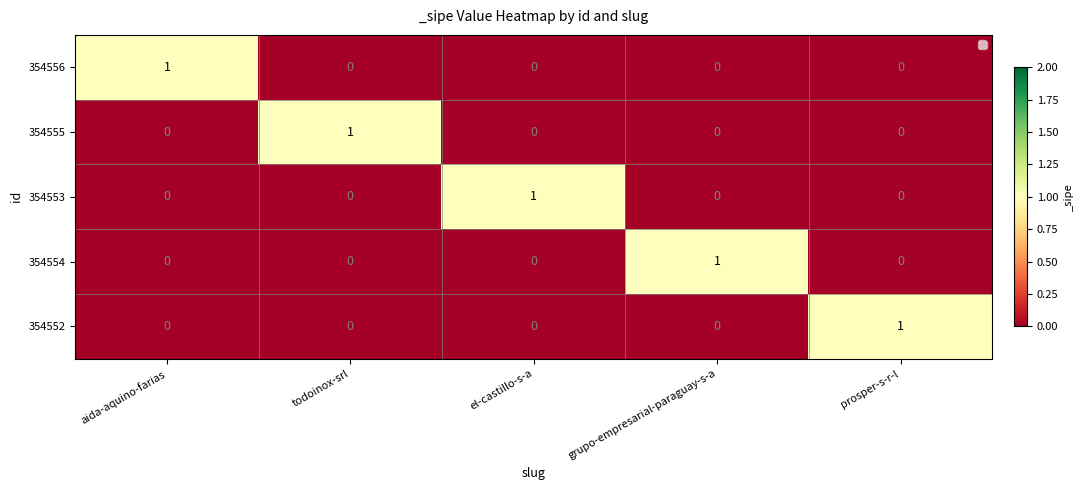

What is the spread (max minus min) of values at todoinox-srl?

1